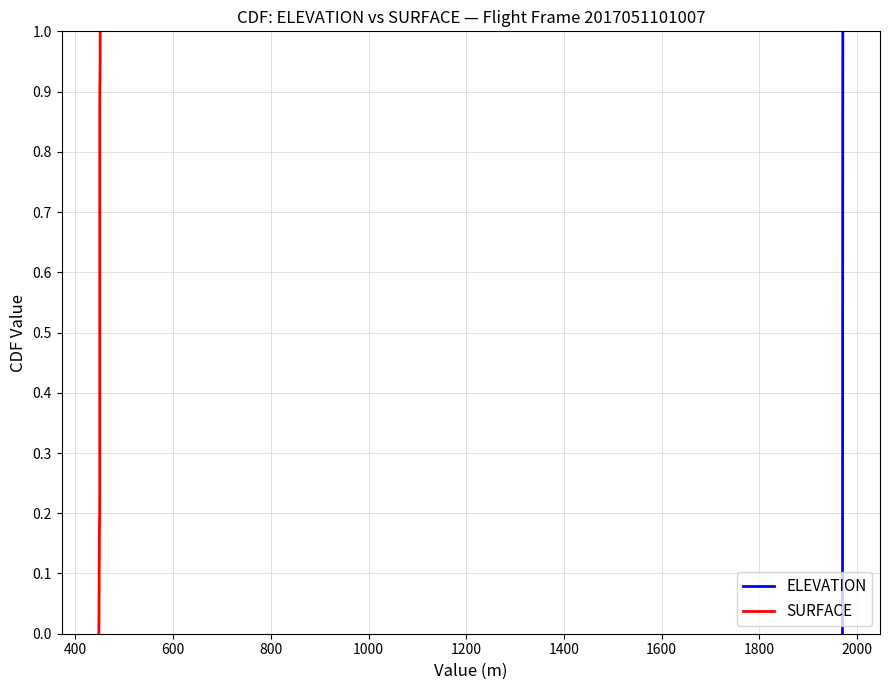

What is the difference between the maximum and minimum values in the SURFACE series?

1.0